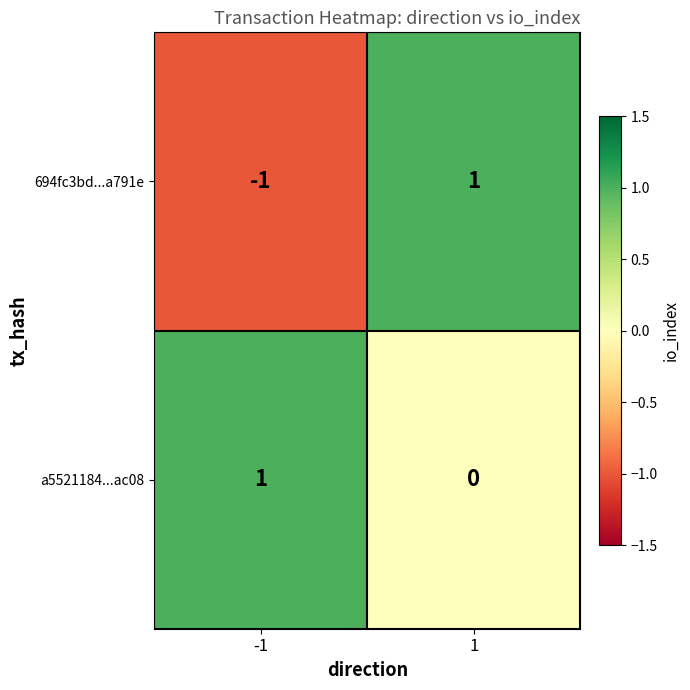

What is the spread (max minus min) of values at -1?

2